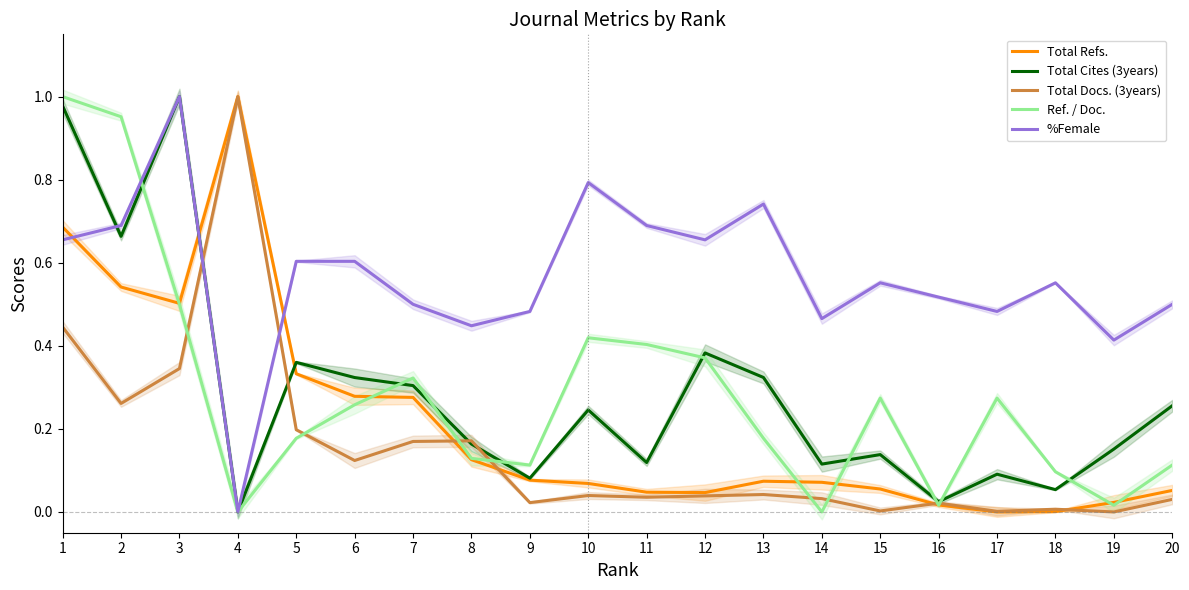

In Total Refs., how many points are higher than both neighbors (excluding endpoints)?

2